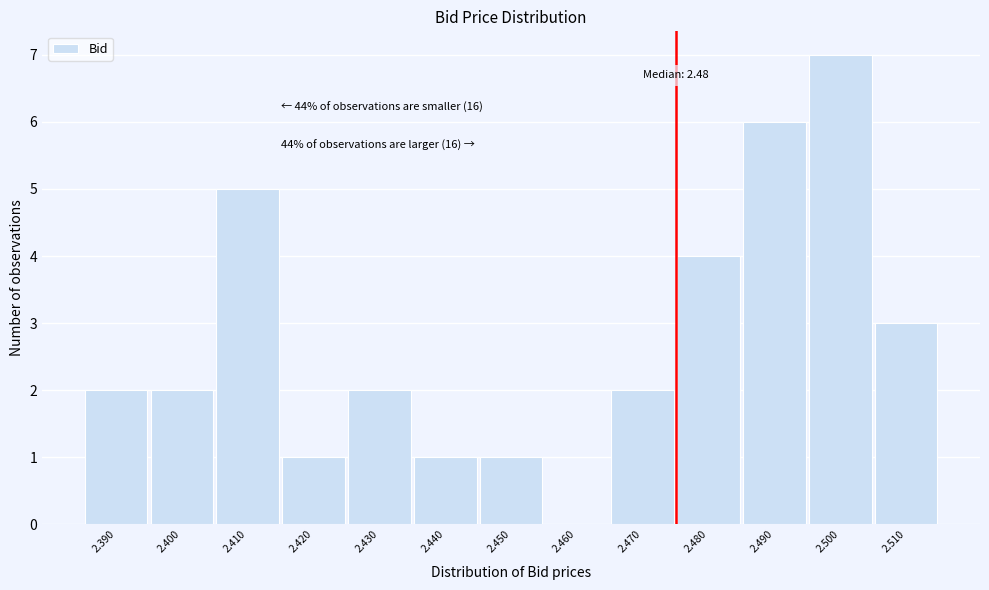

Reading right to left, what are all the values shown in this chart?

2.510=3	2.500=7	2.490=6	2.480=4	2.470=2	2.460=0	2.450=1	2.440=1	2.430=2	2.420=1	2.410=5	2.400=2	2.390=2